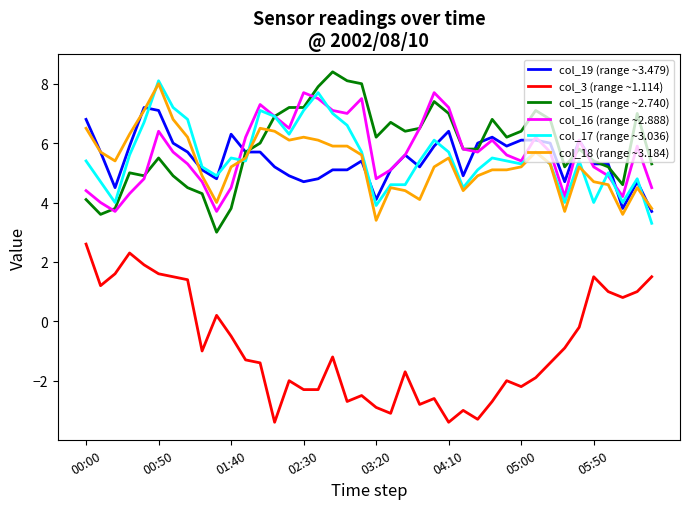

True or false: col_19 (range ~3.479) and col_3 (range ~1.114) intersect in this chart.

False